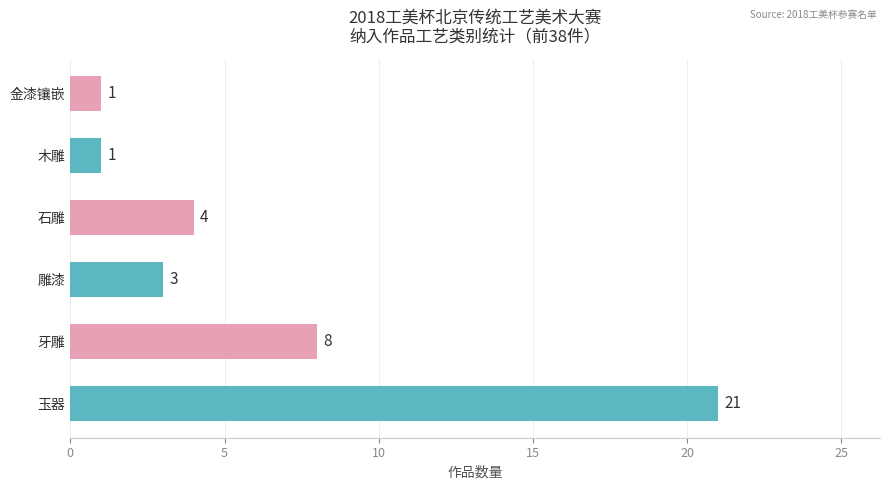

What is the sum of all values?

38